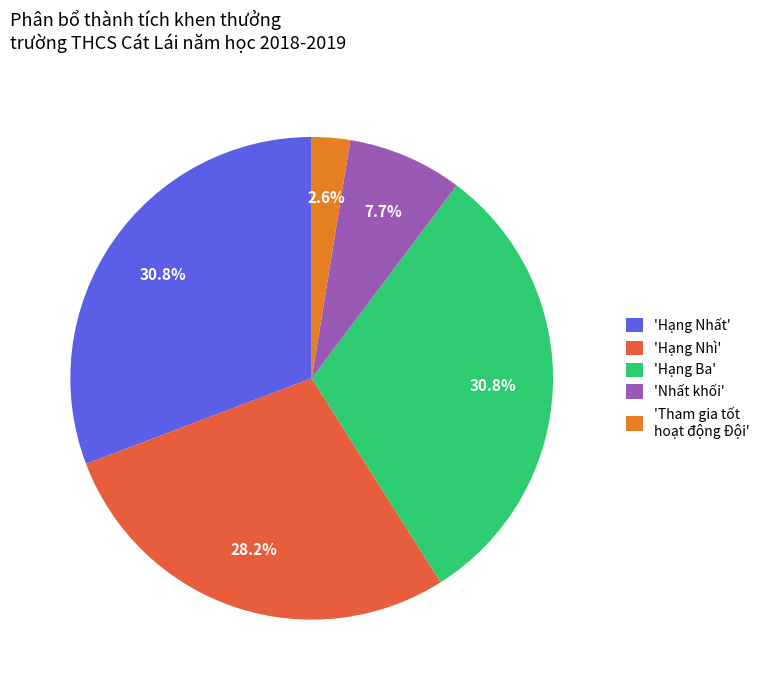

Between 'Tham gia tốt hoạt động Đội' and 'Hạng Ba', which is larger?

'Hạng Ba'